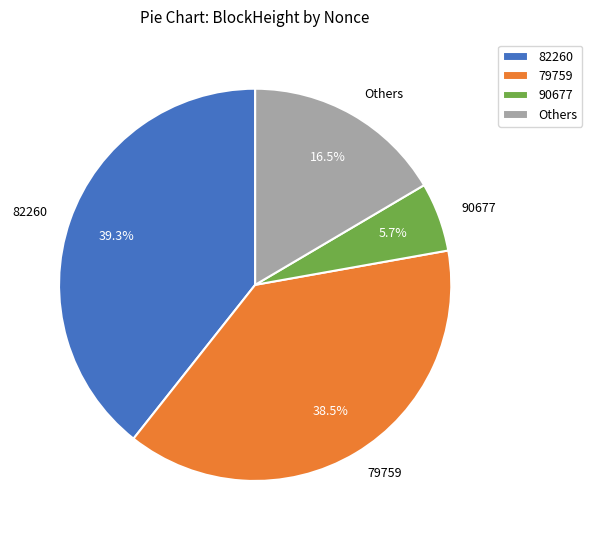

Does any single category account for the majority?

No